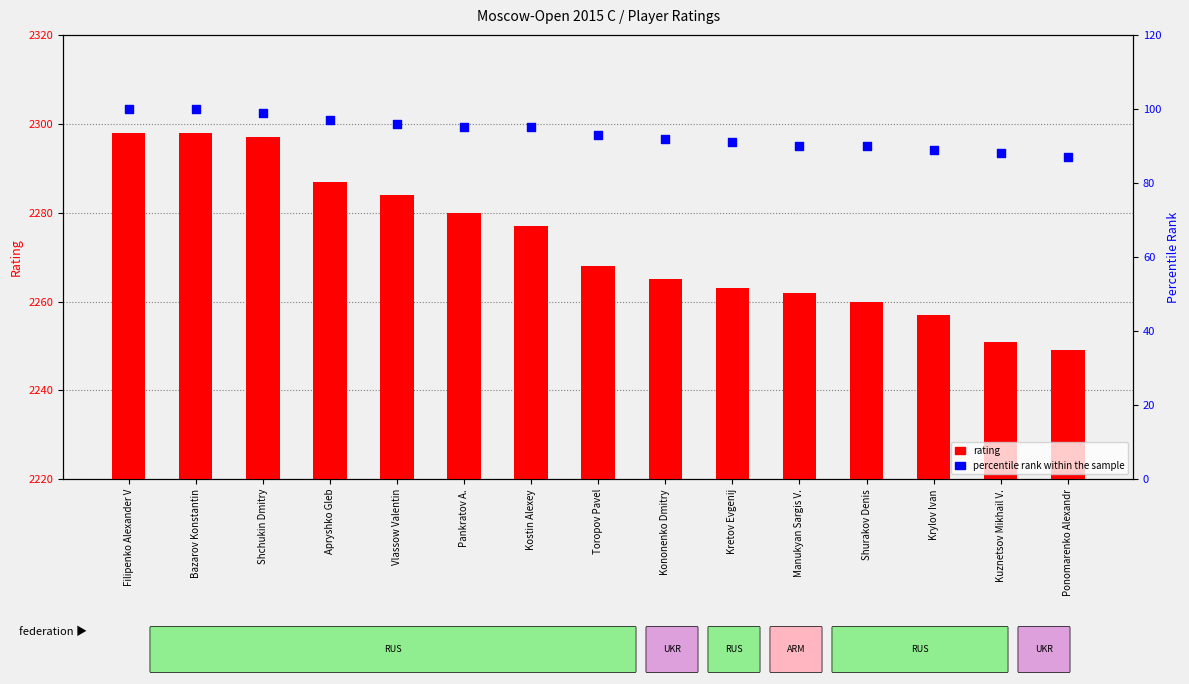

Which series has the widest spread of Y values?

rating